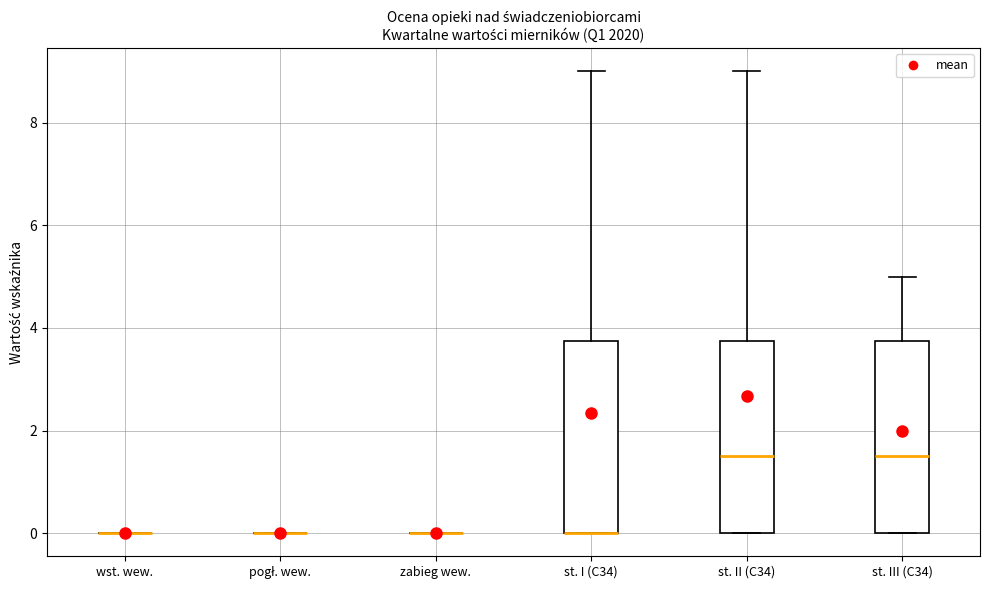

Reading left to right, transcribe this box plot: for each box, give where its median line is, the range the box spans, and where its two whiskers end, as read against the y-axis. The values are not printed on the chart, so give them approximately, as read against the axis.

wst. wew.: box collapsed to a line at 0.0, whiskers 0.0 to 0.0
pogł. wew.: box collapsed to a line at 0.0, whiskers 0.0 to 0.0
zabieg wew.: box collapsed to a line at 0.0, whiskers 0.0 to 0.0
st. I (C34): median 0.0 (drawn on the box's lower edge), box 0.0 to 3.8, whiskers 0.0 to 9.0
st. II (C34): median 1.6, box 0.0 to 3.8, whiskers 0.0 to 9.0
st. III (C34): median 1.6, box 0.0 to 3.8, whiskers 0.0 to 5.0